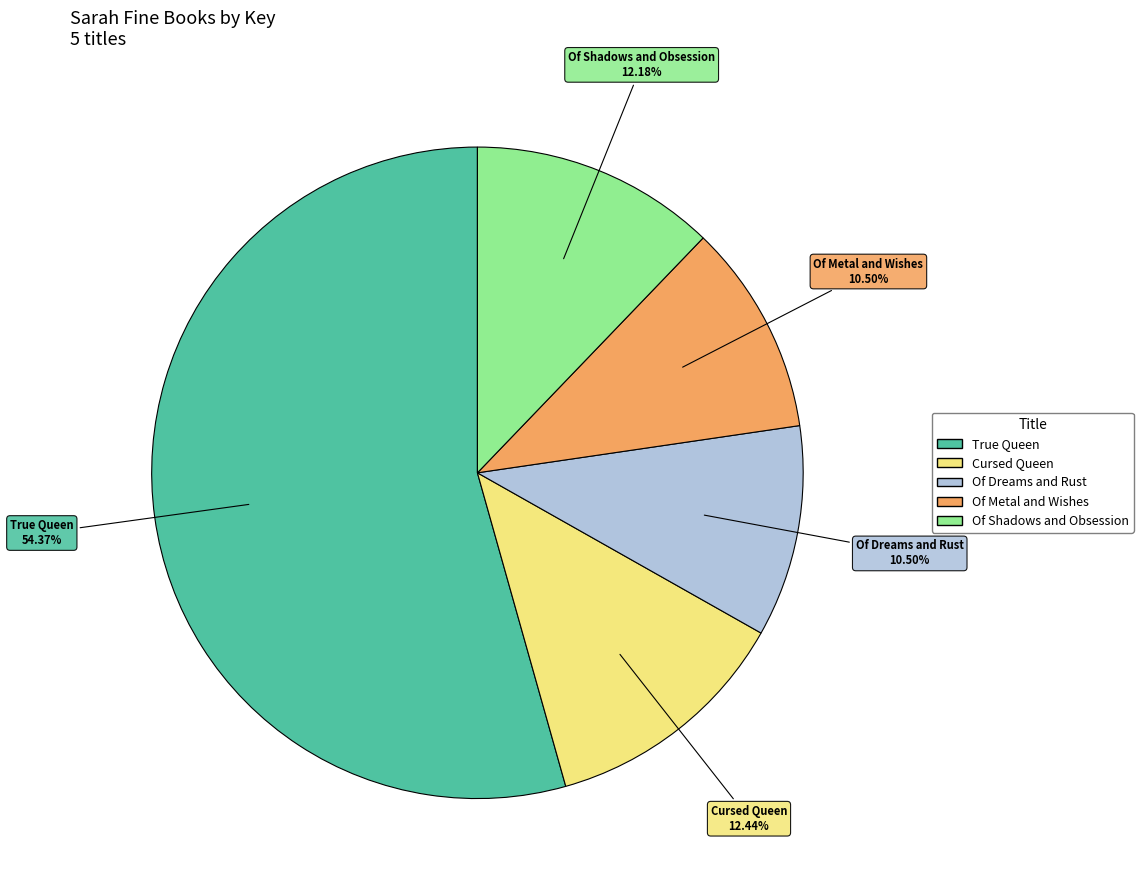

Between Of Dreams and Rust and Of Shadows and Obsession, which is larger?

Of Shadows and Obsession